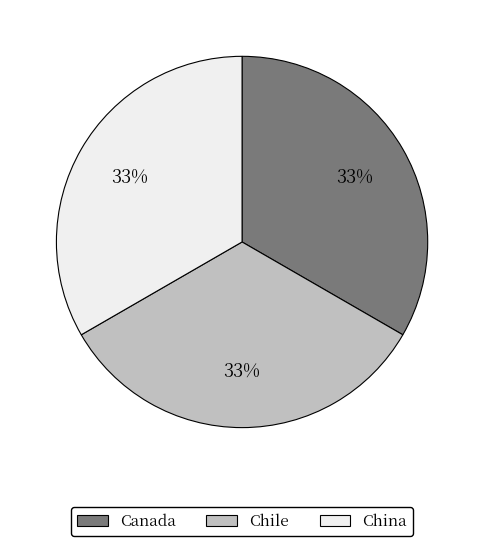

Is there any slice that represents more than half of the pie?

No